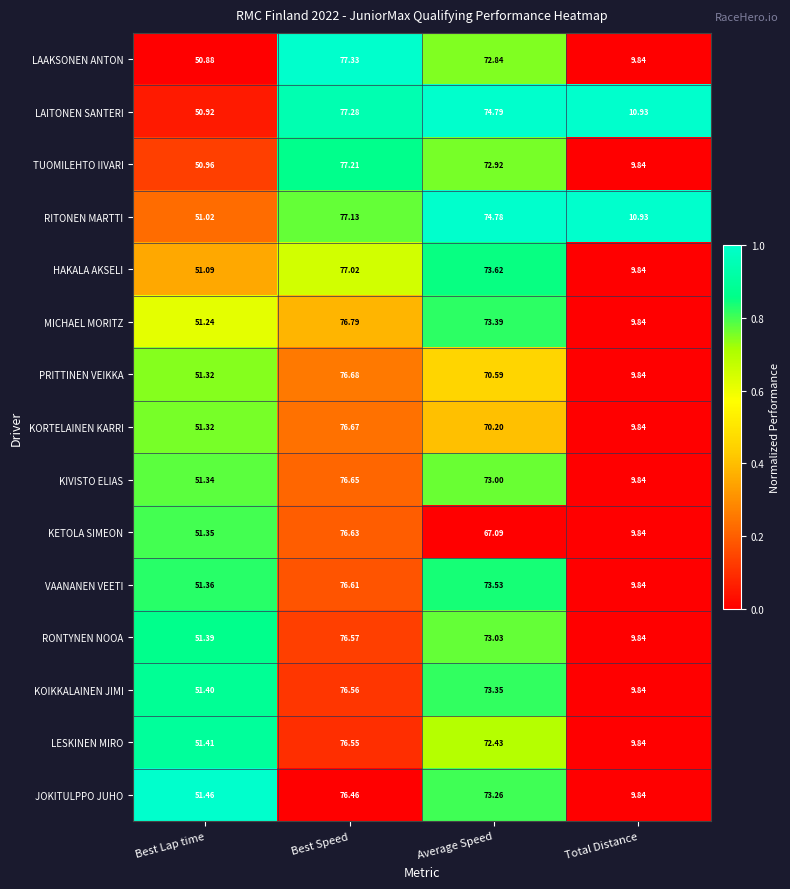

Which series changed the most between Best Speed and Total Distance?

LAAKSONEN ANTON